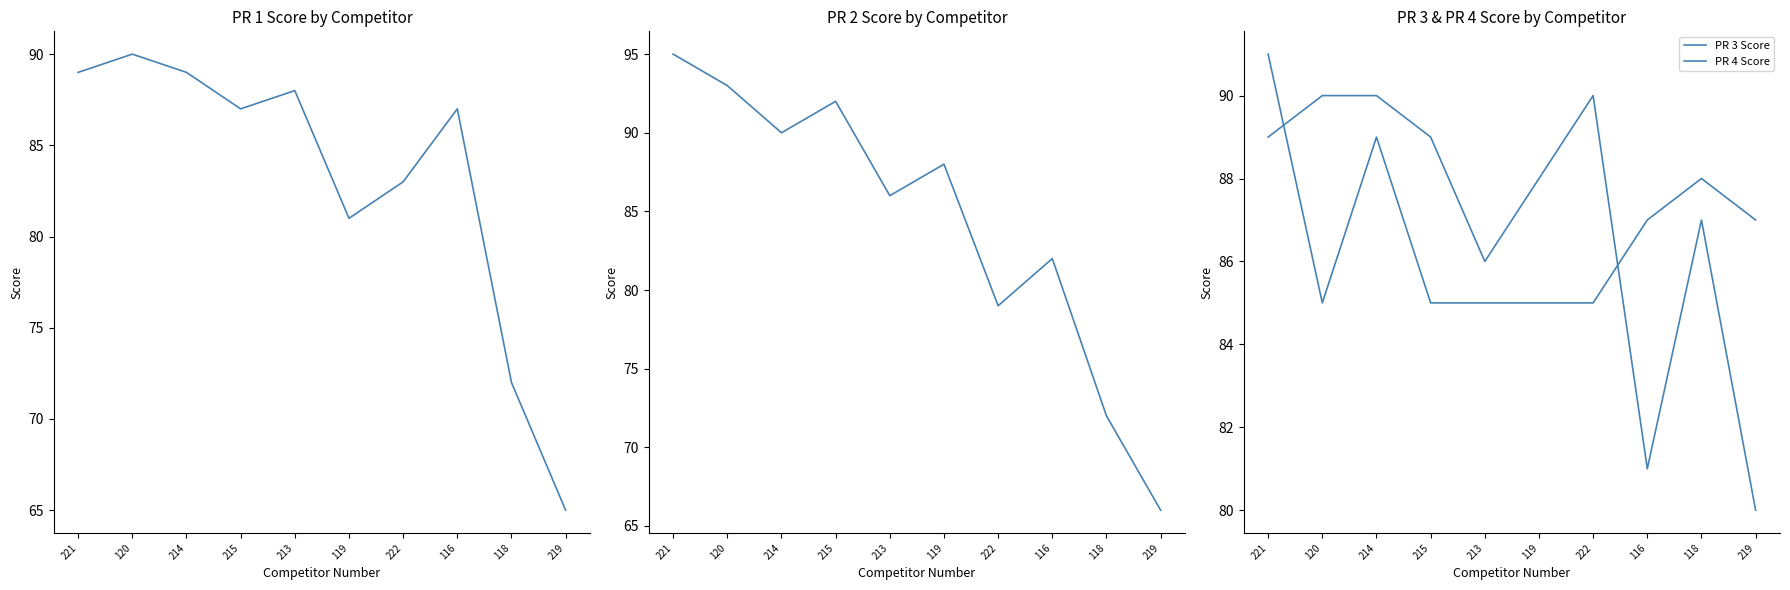

What is the difference between the highest and lowest values at 116?

6